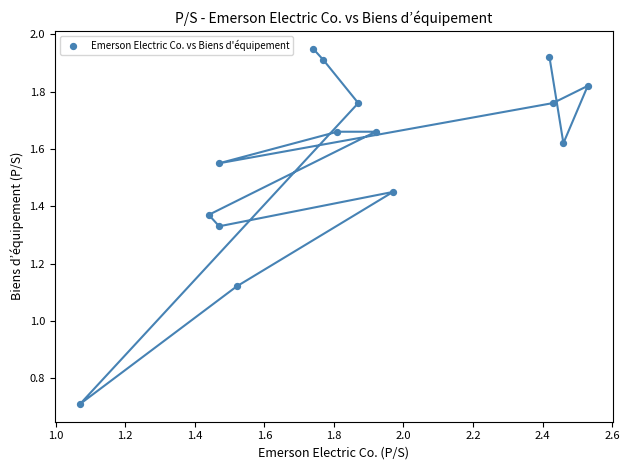

What is the range of X values (max minus min)?

1.5